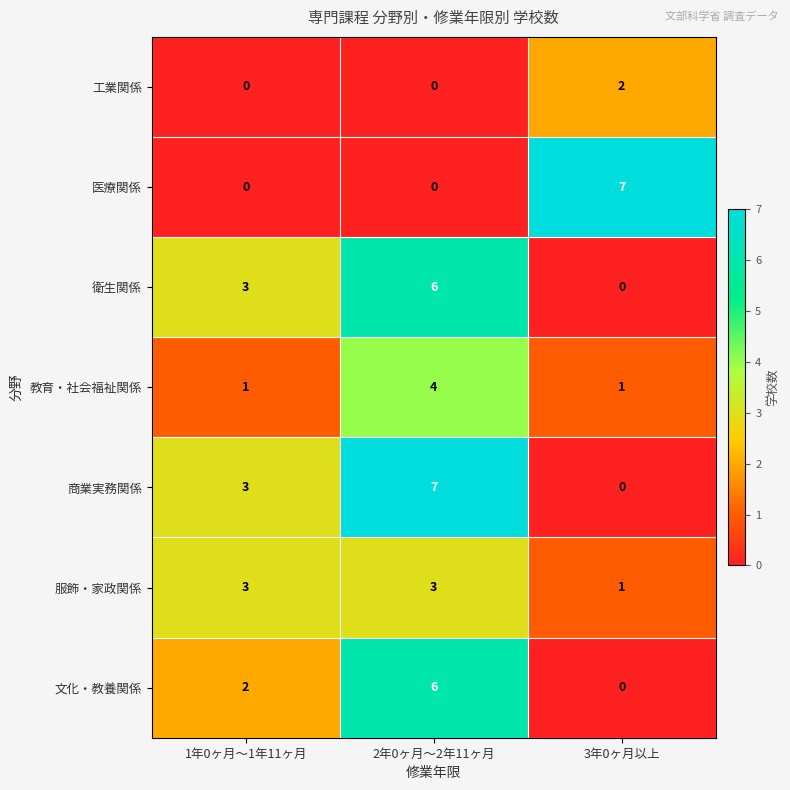

What value does the 文化・教養関係 series have at 2年0ヶ月～2年11ヶ月?

6